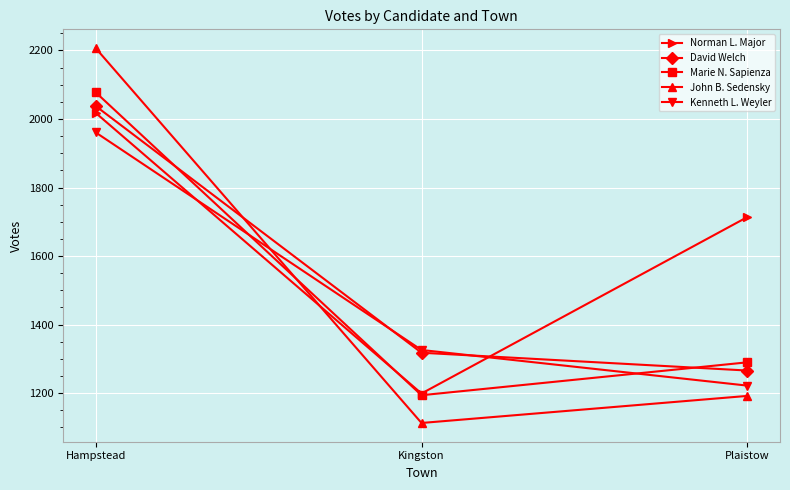

The value of John B. Sedensky at Hampstead is 1092. True or false?

False